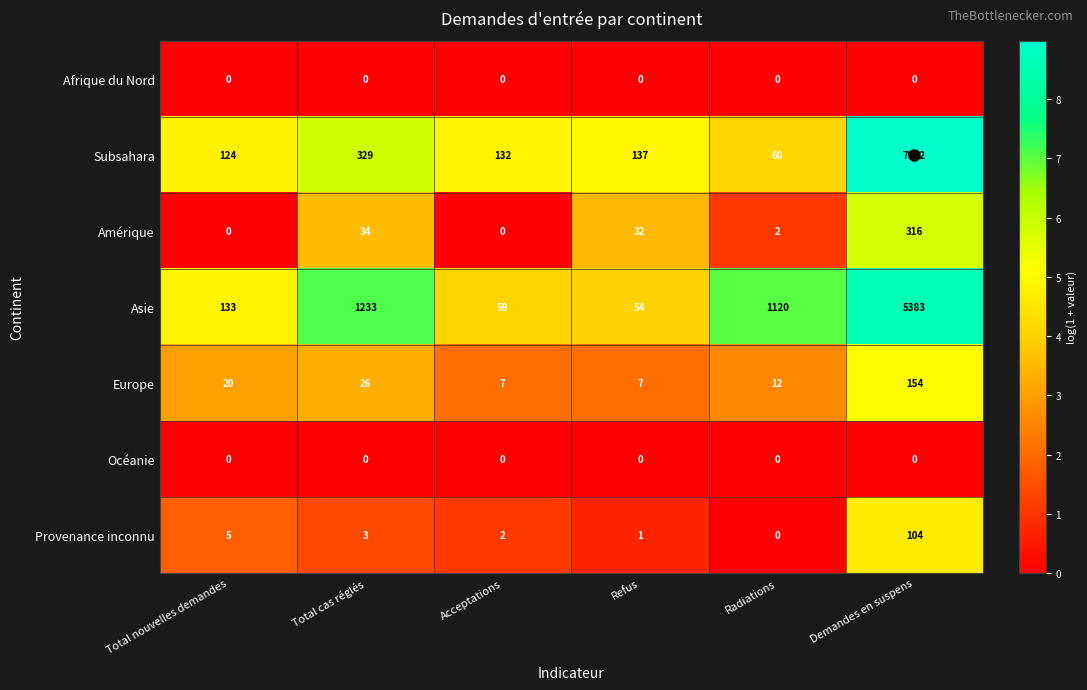

At which category is the sum across all series the highest?

Demandes en suspens